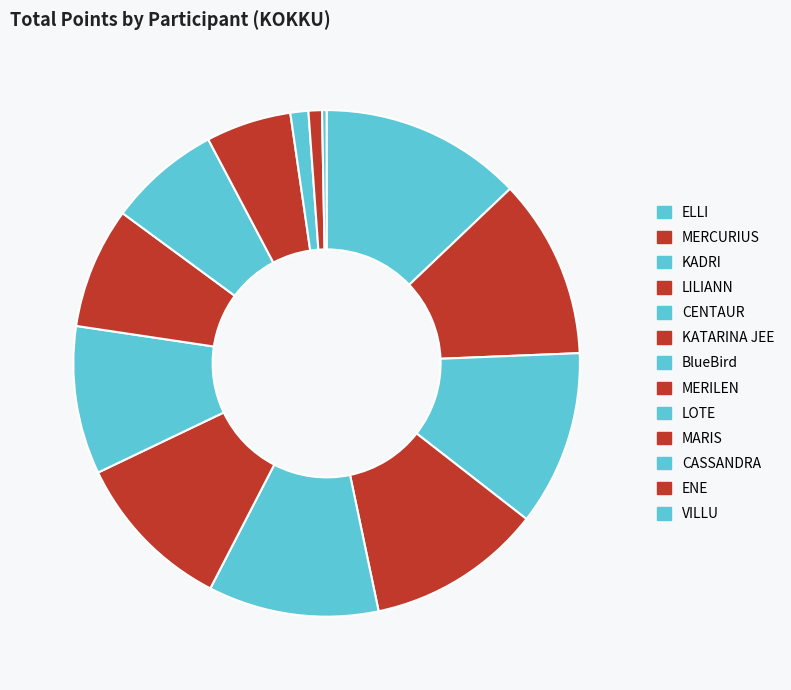

What percentage is the MARIS slice, to the nearest percent?

5%